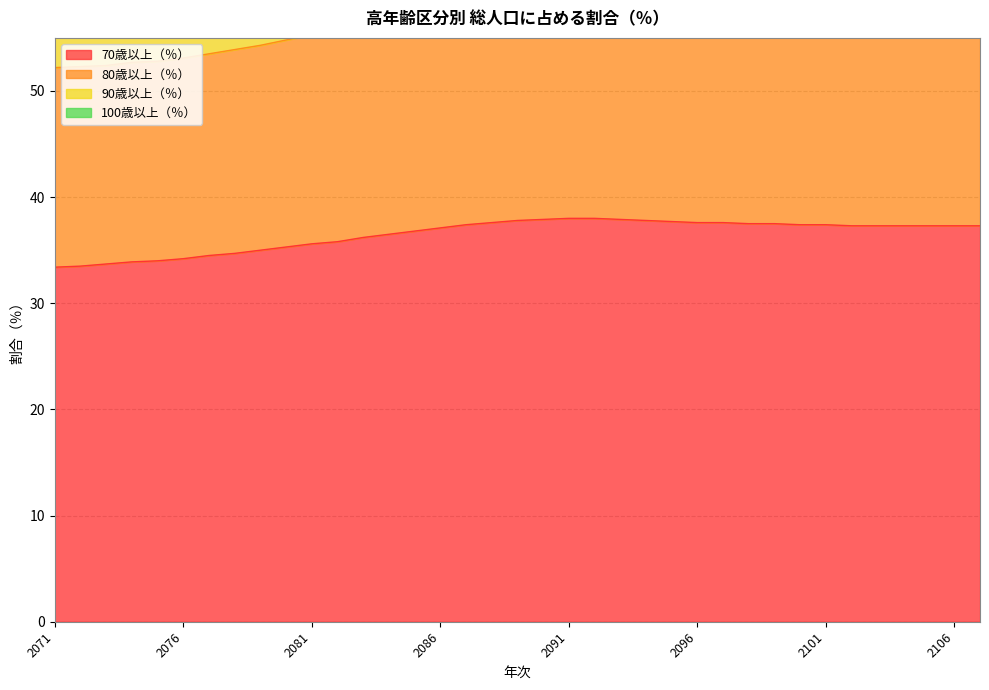

Does the chart display data point markers on the line(s)?

No